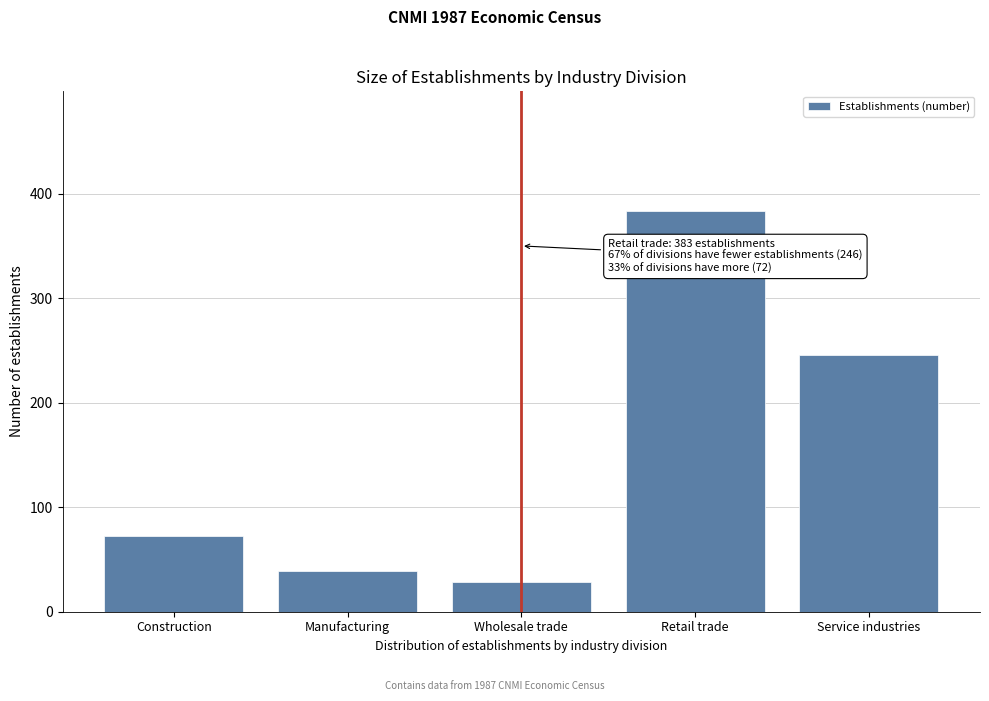

Reading left to right, list all the values displayed in this chart.

Construction=72	Manufacturing=39	Wholesale trade=28	Retail trade=383	Service industries=246